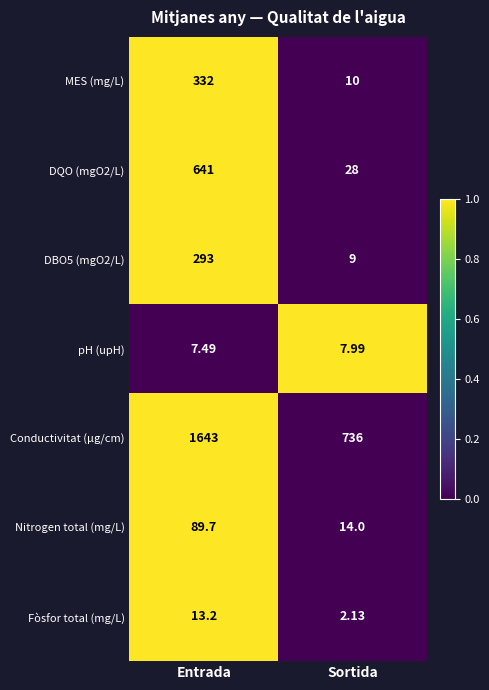

Which series has the largest total across all categories?

Conductivitat (µg/cm)